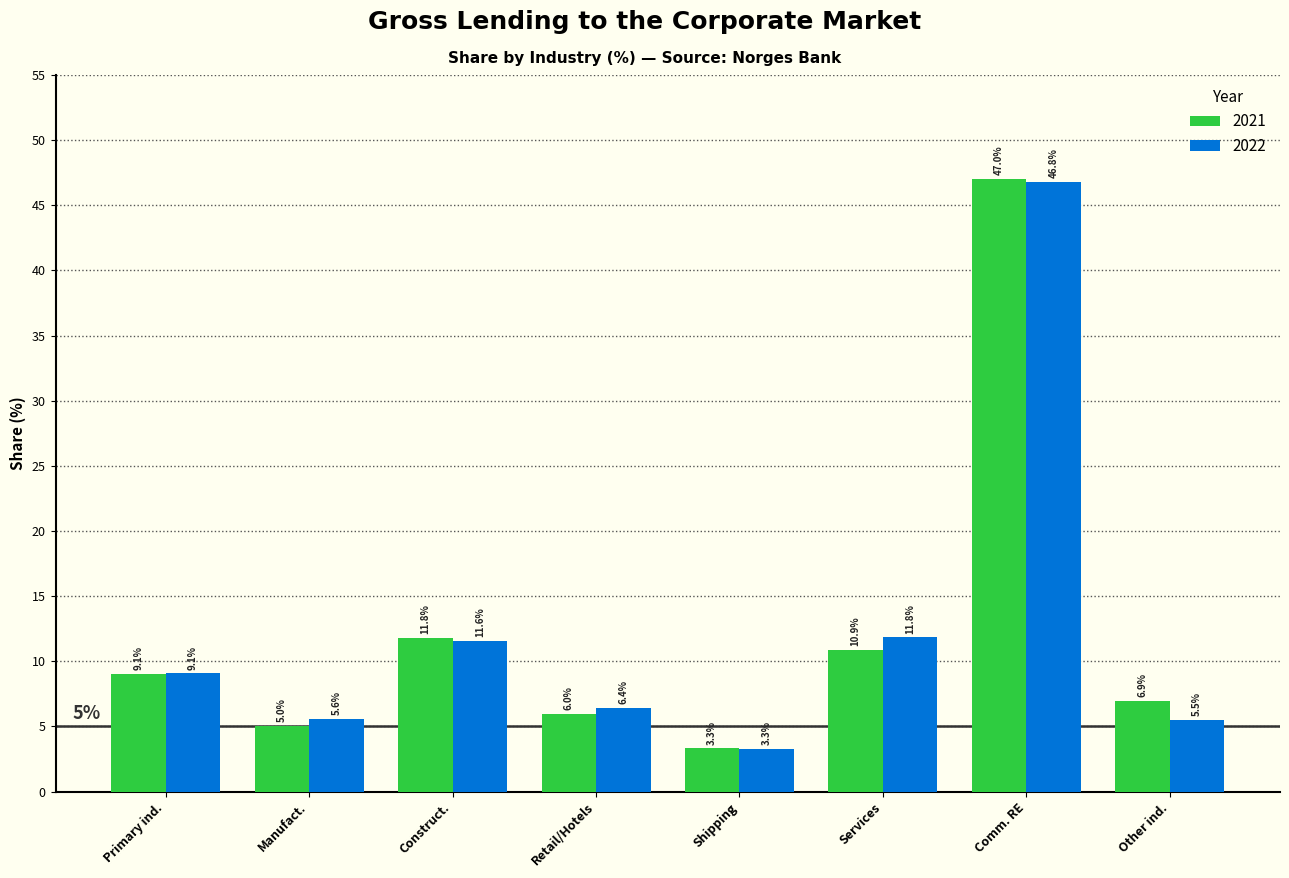

Reading left to right, list all the values displayed in this chart.

2021: 9.1	5.0	11.8	6.0	3.3	10.9	47.0	6.9
2022: 9.1	5.6	11.6	6.4	3.3	11.8	46.8	5.5